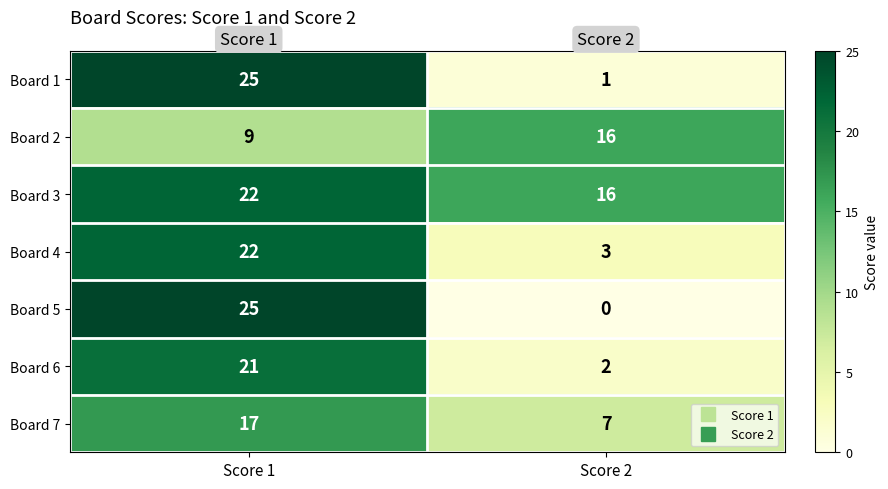

List the labels in order of Board 3 value, smallest first.

Score 2, Score 1